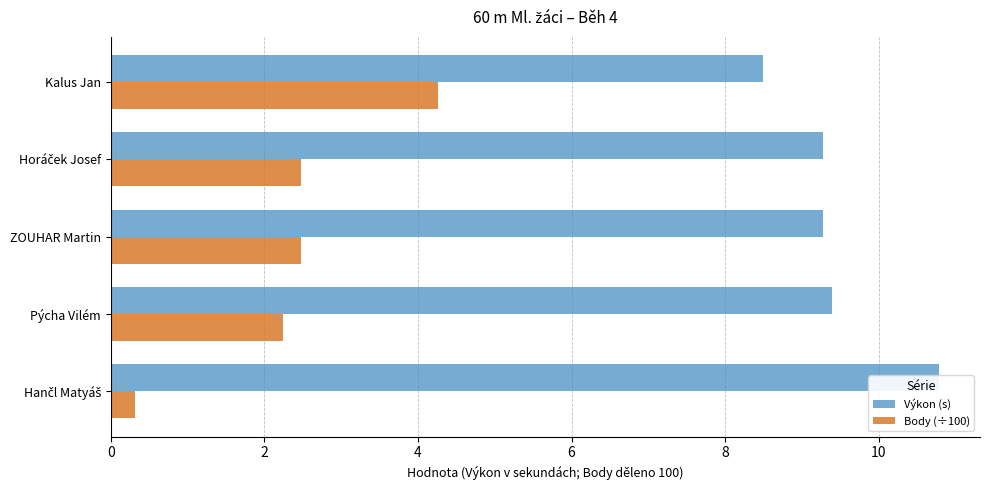

What is the minimum value shown in the chart?

0.3